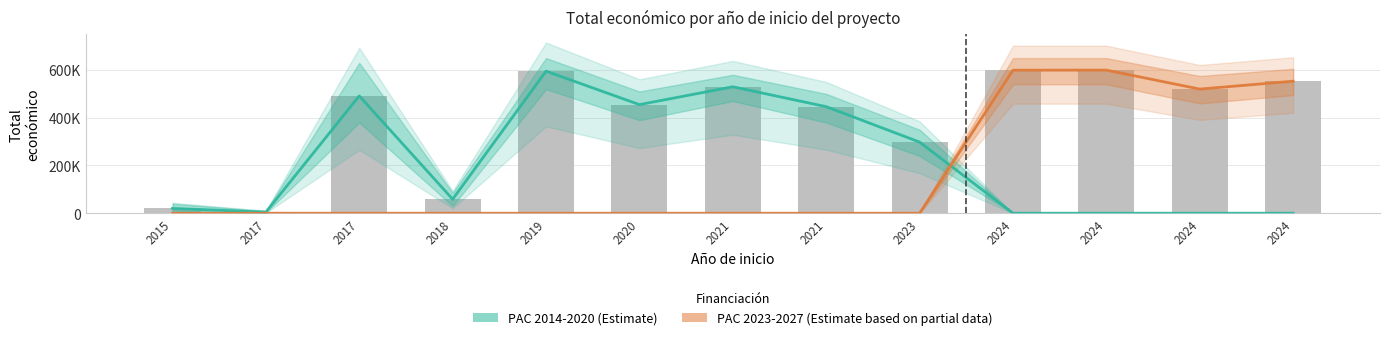

What is the value of the PAC 2014-2020 (Estimate) bar at the 1st from the left?

19950